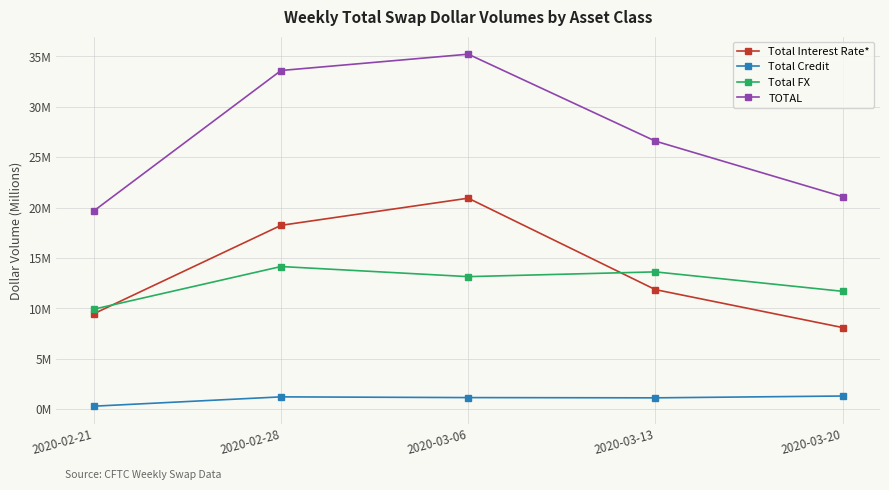

Where does the Total Credit series first go above 1?

2020-02-28